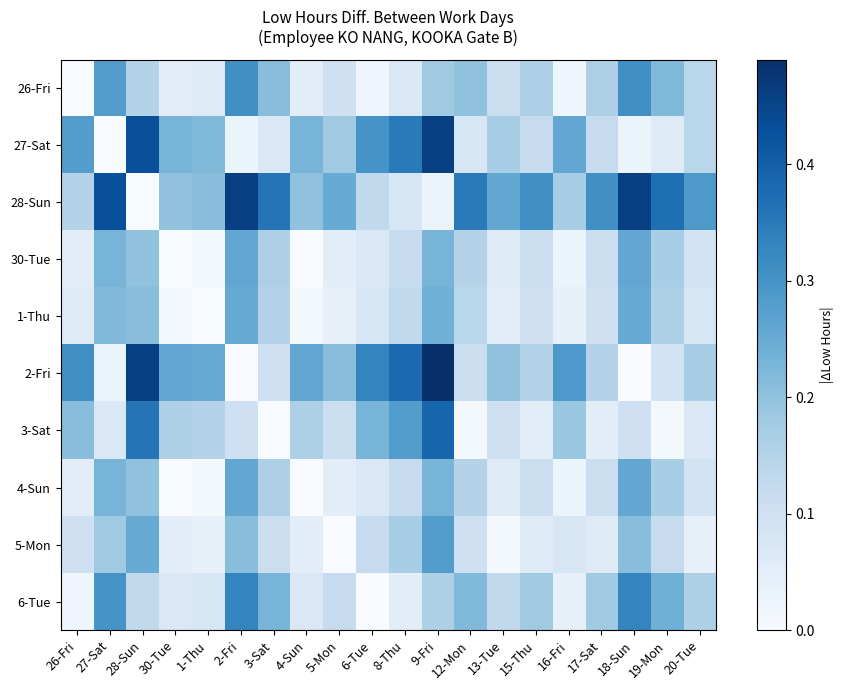

Reading left to right, extract all data points from this chart.

26-Fri: 26-Fri=0.0	27-Sat=0.3	28-Sun=0.1	30-Tue=0.1	1-Thu=0.1	2-Fri=0.3	3-Sat=0.2	4-Sun=0.1	5-Mon=0.1	6-Tue=0.0	8-Thu=0.1	9-Fri=0.2	12-Mon=0.2	13-Tue=0.1	15-Thu=0.2	16-Fri=0.0	17-Sat=0.2	18-Sun=0.3	19-Mon=0.2	20-Tue=0.1
27-Sat: 26-Fri=0.3	27-Sat=0.0	28-Sun=0.4	30-Tue=0.2	1-Thu=0.2	2-Fri=0.0	3-Sat=0.1	4-Sun=0.2	5-Mon=0.2	6-Tue=0.3	8-Thu=0.3	9-Fri=0.5	12-Mon=0.1	13-Tue=0.2	15-Thu=0.1	16-Fri=0.3	17-Sat=0.1	18-Sun=0.0	19-Mon=0.1	20-Tue=0.1
28-Sun: 26-Fri=0.1	27-Sat=0.4	28-Sun=0.0	30-Tue=0.2	1-Thu=0.2	2-Fri=0.5	3-Sat=0.4	4-Sun=0.2	5-Mon=0.2	6-Tue=0.1	8-Thu=0.1	9-Fri=0.0	12-Mon=0.3	13-Tue=0.3	15-Thu=0.3	16-Fri=0.2	17-Sat=0.3	18-Sun=0.5	19-Mon=0.4	20-Tue=0.3
30-Tue: 26-Fri=0.1	27-Sat=0.2	28-Sun=0.2	30-Tue=0.0	1-Thu=0.0	2-Fri=0.3	3-Sat=0.2	4-Sun=0.0	5-Mon=0.1	6-Tue=0.1	8-Thu=0.1	9-Fri=0.2	12-Mon=0.1	13-Tue=0.1	15-Thu=0.1	16-Fri=0.0	17-Sat=0.1	18-Sun=0.3	19-Mon=0.2	20-Tue=0.1
1-Thu: 26-Fri=0.1	27-Sat=0.2	28-Sun=0.2	30-Tue=0.0	1-Thu=0.0	2-Fri=0.2	3-Sat=0.1	4-Sun=0.0	5-Mon=0.0	6-Tue=0.1	8-Thu=0.1	9-Fri=0.2	12-Mon=0.1	13-Tue=0.1	15-Thu=0.1	16-Fri=0.0	17-Sat=0.1	18-Sun=0.2	19-Mon=0.2	20-Tue=0.1
2-Fri: 26-Fri=0.3	27-Sat=0.0	28-Sun=0.5	30-Tue=0.3	1-Thu=0.2	2-Fri=0.0	3-Sat=0.1	4-Sun=0.3	5-Mon=0.2	6-Tue=0.3	8-Thu=0.4	9-Fri=0.5	12-Mon=0.1	13-Tue=0.2	15-Thu=0.1	16-Fri=0.3	17-Sat=0.1	18-Sun=0.0	19-Mon=0.1	20-Tue=0.2
3-Sat: 26-Fri=0.2	27-Sat=0.1	28-Sun=0.4	30-Tue=0.2	1-Thu=0.1	2-Fri=0.1	3-Sat=0.0	4-Sun=0.2	5-Mon=0.1	6-Tue=0.2	8-Thu=0.3	9-Fri=0.4	12-Mon=0.0	13-Tue=0.1	15-Thu=0.1	16-Fri=0.2	17-Sat=0.1	18-Sun=0.1	19-Mon=0.0	20-Tue=0.1
4-Sun: 26-Fri=0.1	27-Sat=0.2	28-Sun=0.2	30-Tue=0.0	1-Thu=0.0	2-Fri=0.3	3-Sat=0.2	4-Sun=0.0	5-Mon=0.1	6-Tue=0.1	8-Thu=0.1	9-Fri=0.2	12-Mon=0.1	13-Tue=0.1	15-Thu=0.1	16-Fri=0.0	17-Sat=0.1	18-Sun=0.3	19-Mon=0.2	20-Tue=0.1
5-Mon: 26-Fri=0.1	27-Sat=0.2	28-Sun=0.2	30-Tue=0.1	1-Thu=0.0	2-Fri=0.2	3-Sat=0.1	4-Sun=0.1	5-Mon=0.0	6-Tue=0.1	8-Thu=0.2	9-Fri=0.3	12-Mon=0.1	13-Tue=0.0	15-Thu=0.1	16-Fri=0.1	17-Sat=0.1	18-Sun=0.2	19-Mon=0.1	20-Tue=0.0
6-Tue: 26-Fri=0.0	27-Sat=0.3	28-Sun=0.1	30-Tue=0.1	1-Thu=0.1	2-Fri=0.3	3-Sat=0.2	4-Sun=0.1	5-Mon=0.1	6-Tue=0.0	8-Thu=0.1	9-Fri=0.2	12-Mon=0.2	13-Tue=0.1	15-Thu=0.2	16-Fri=0.0	17-Sat=0.2	18-Sun=0.3	19-Mon=0.2	20-Tue=0.2